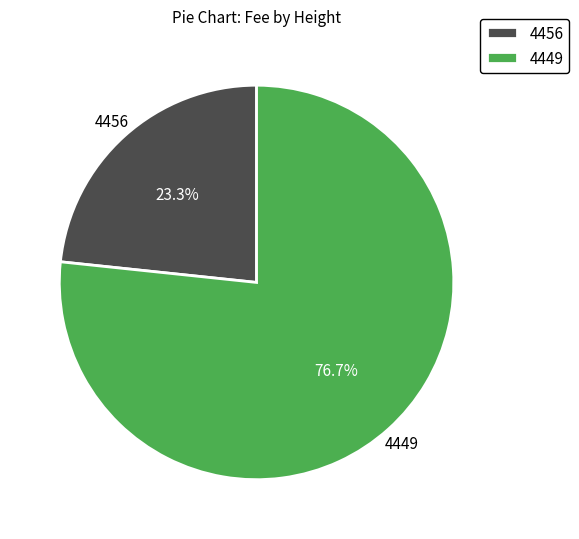

To the nearest percent, what portion does 4449 represent?

77%